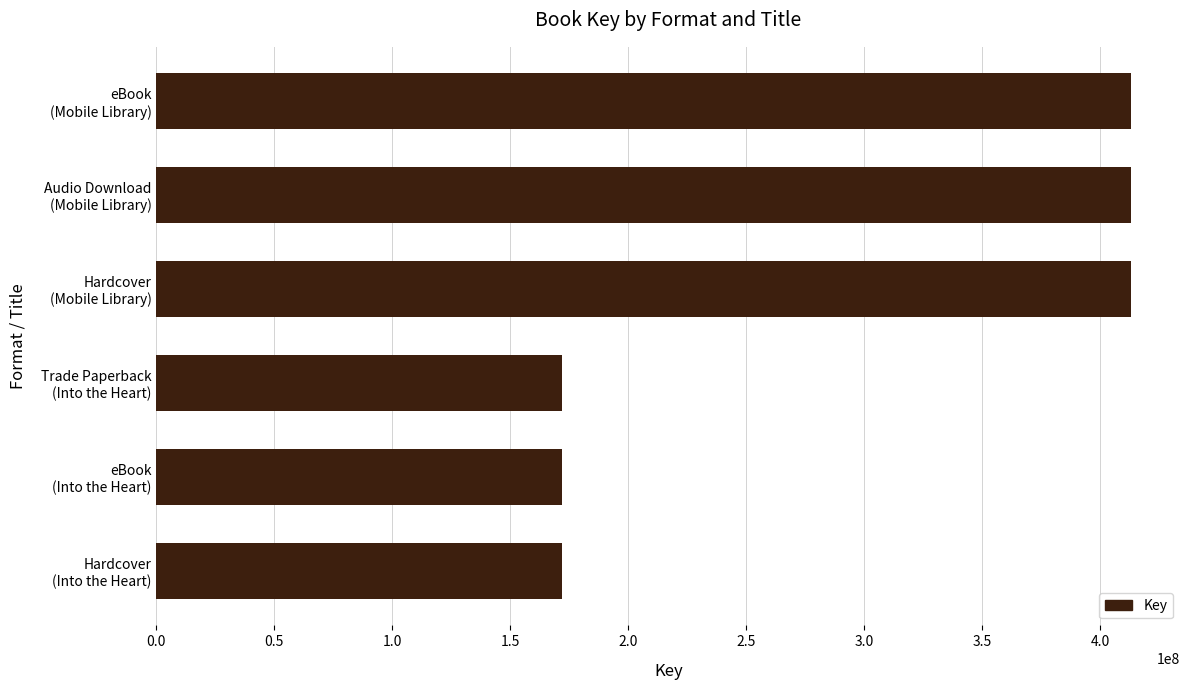

Reading bottom to top, what are all the values shown in this chart?

172164993	172164993	172164993	413292554	413292554	413292554